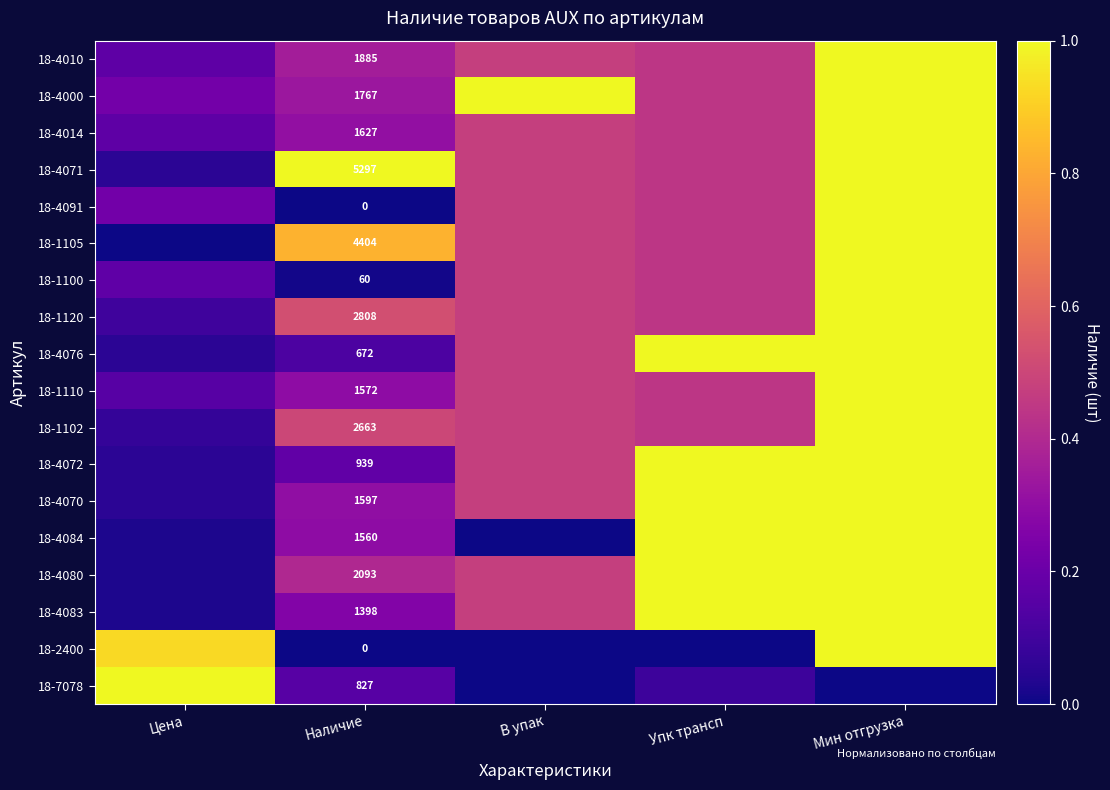

At which category is the sum across all series the highest?

Мин отгрузка